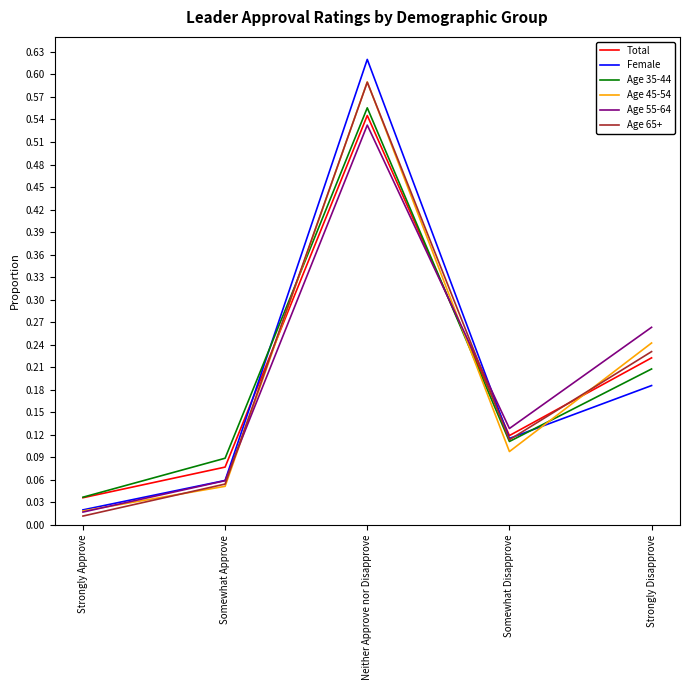

Which category has the highest value in the Age 35-44 series?

Neither Approve nor Disapprove